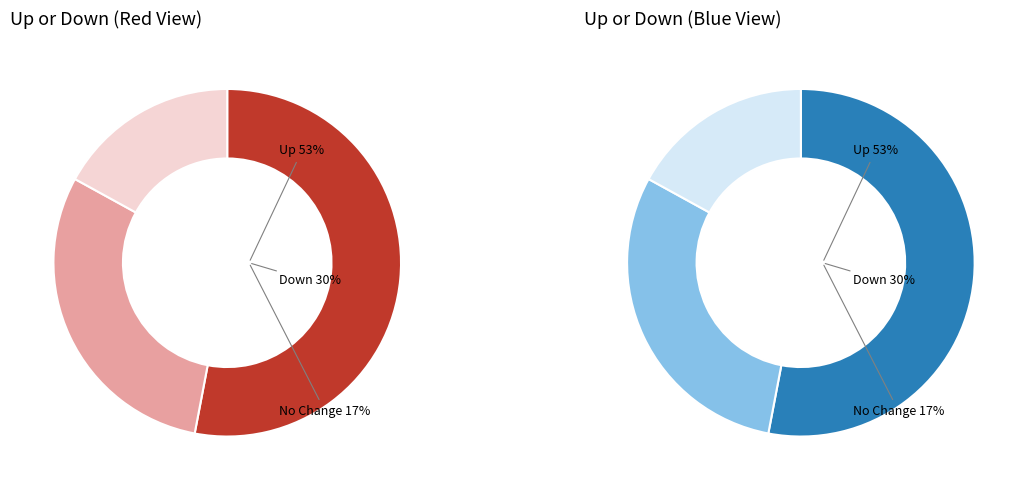

To the nearest percent, what percentage of the pie is down?

30%